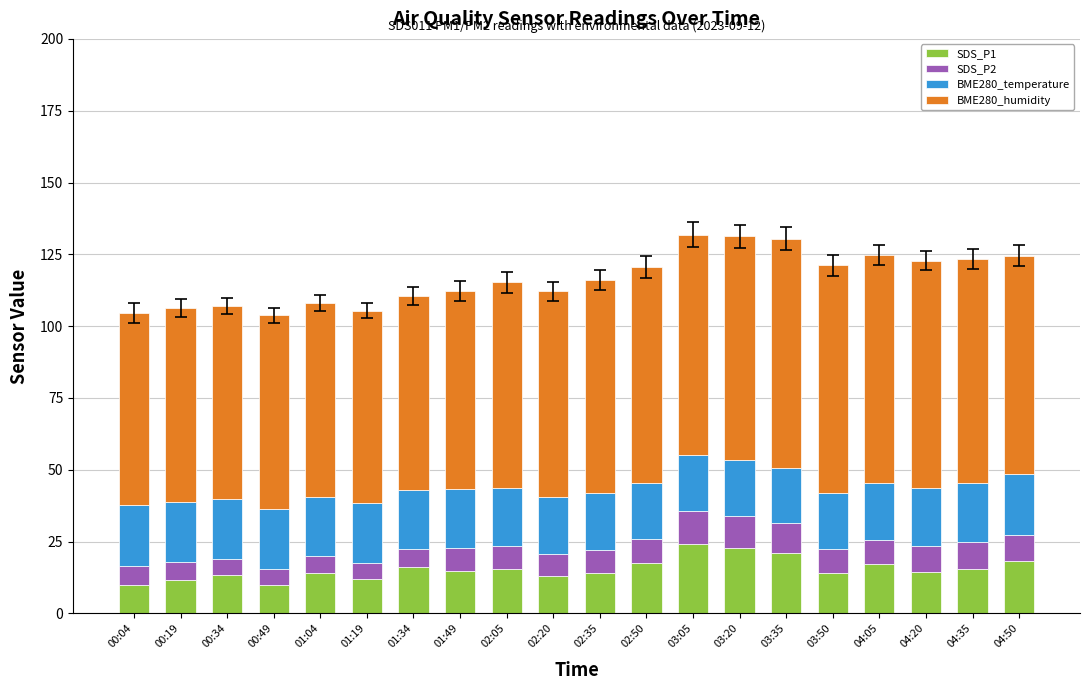

True or false: SDS_P1 has a value of 18.9 at 00:19.

False